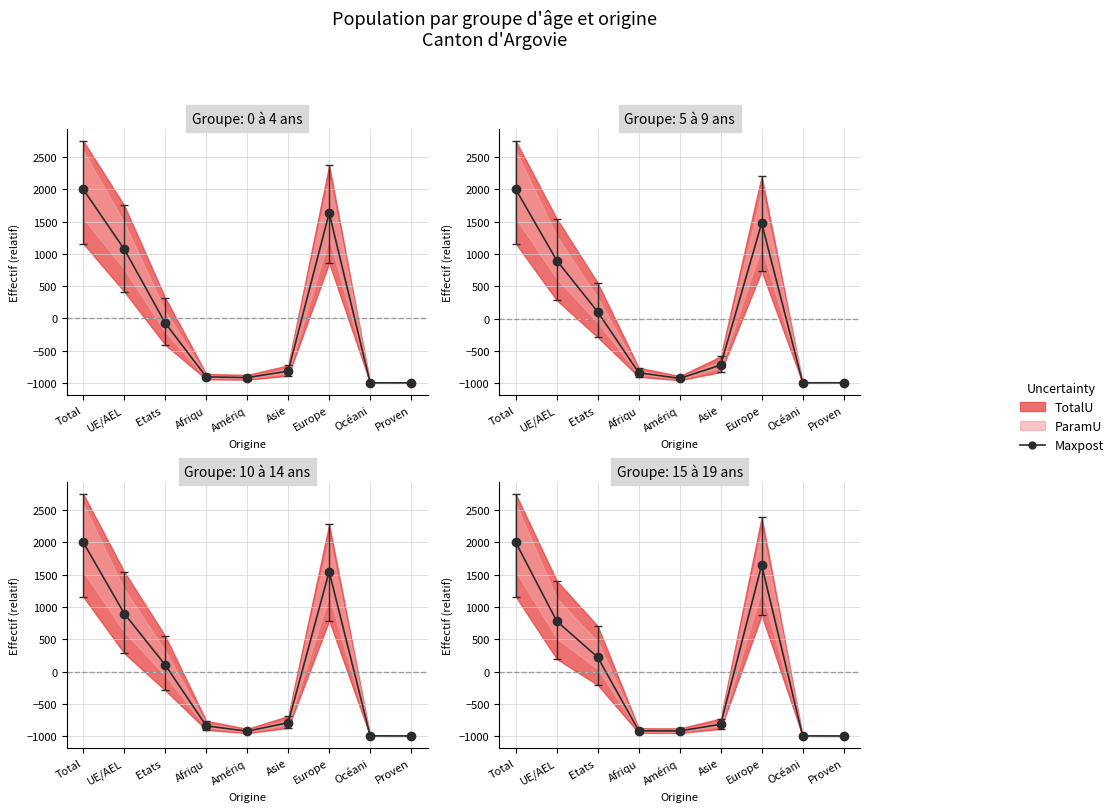

Reading left to right, extract all data points from this chart.

Total=2000.0	UE/AEL=779.8	Etats =220.2	Afriqu=-918.2	Amériq=-920.1	Asie=-817.3	Europe=1651.7	Océani=-997.5	Proven=-998.7